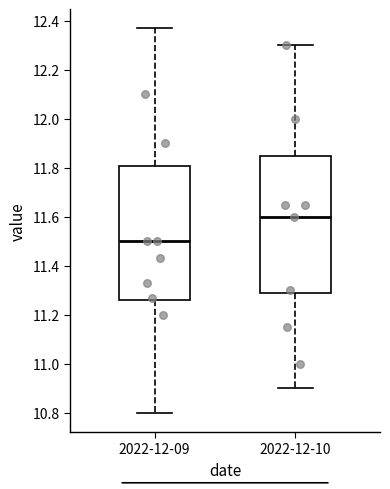

Where does the lower whisker of the box for 2022-12-10 end on the y-axis? The values are not printed on the chart, so give them approximately, as read against the axis.

10.90